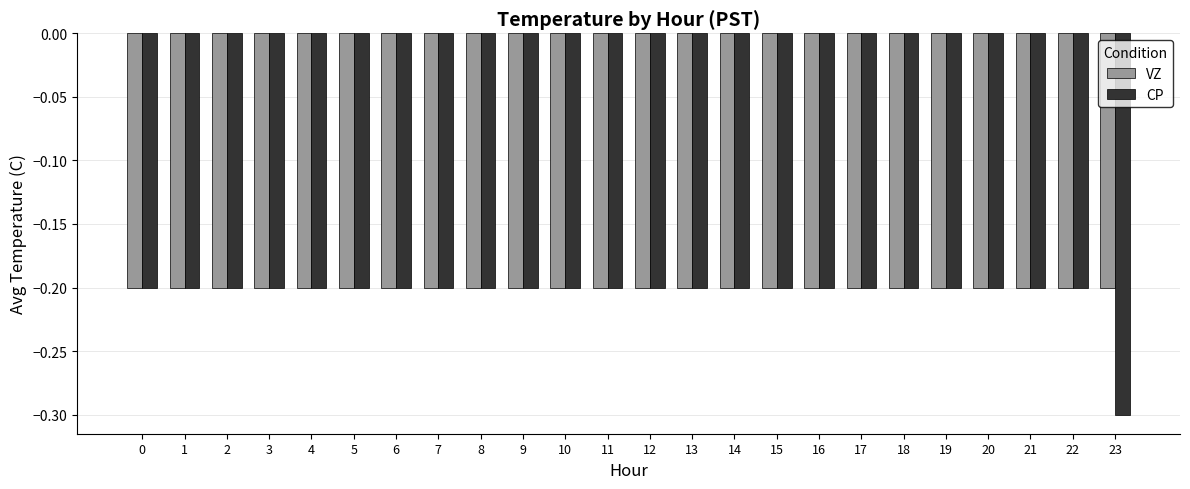

Which series has the largest total across all categories?

VZ